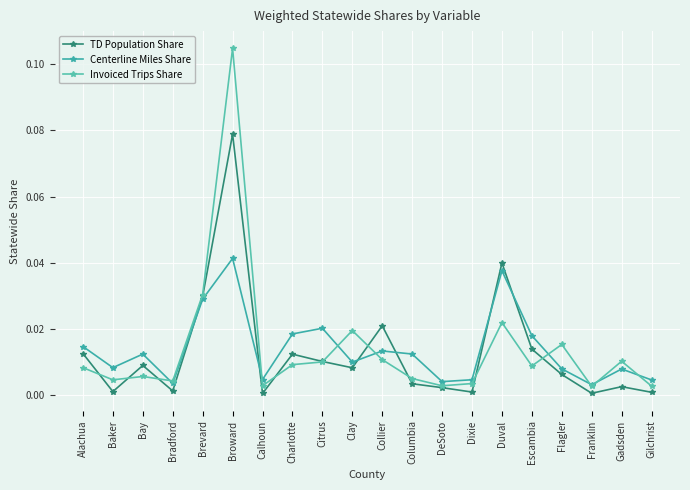

The value of Invoiced Trips Share at Calhoun is 0.0. True or false?

True